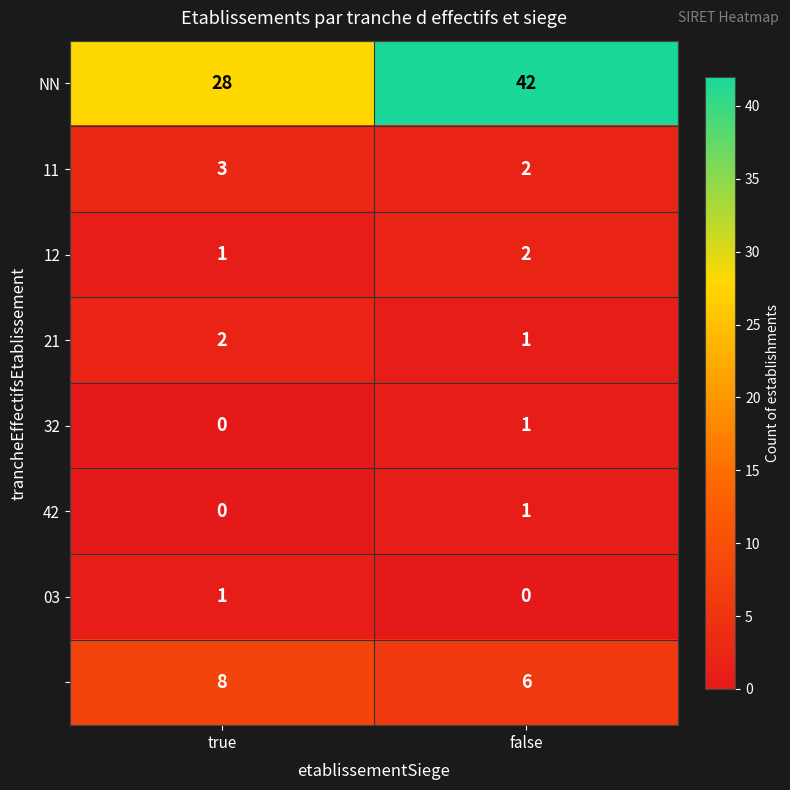

At which category is the sum across all series the highest?

false